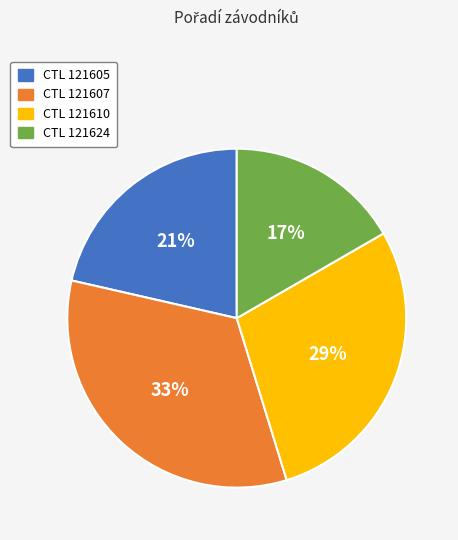

Does any single category account for the majority?

No